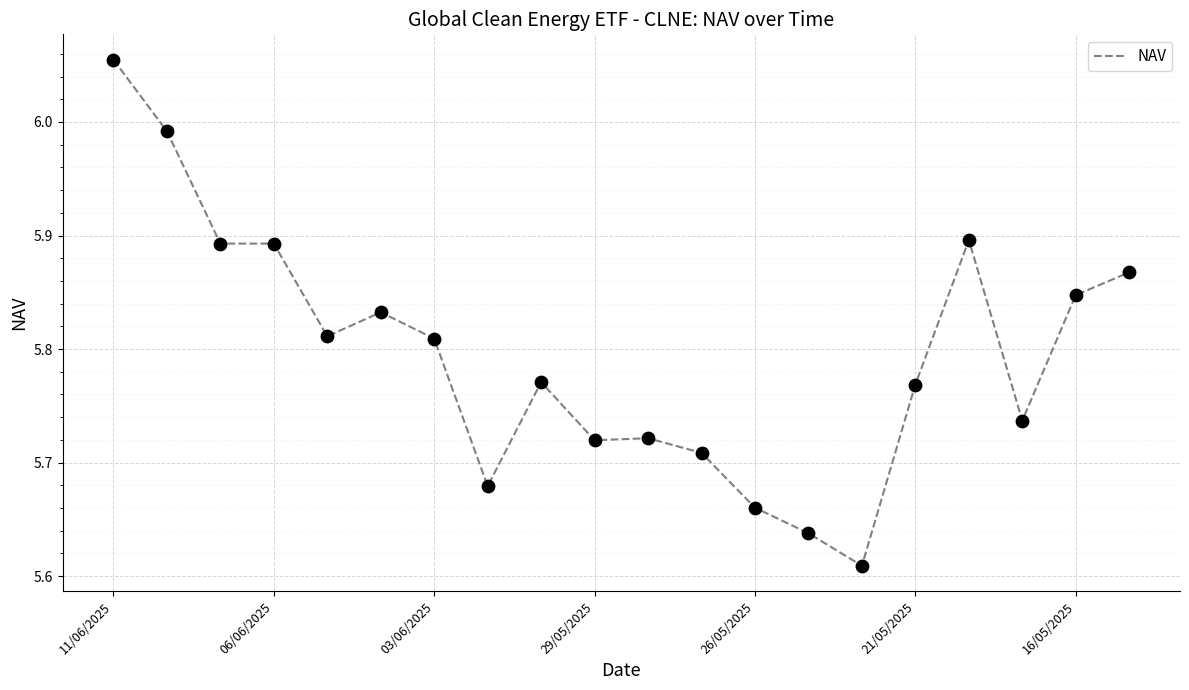

What is the difference between the maximum and minimum values?

0.4